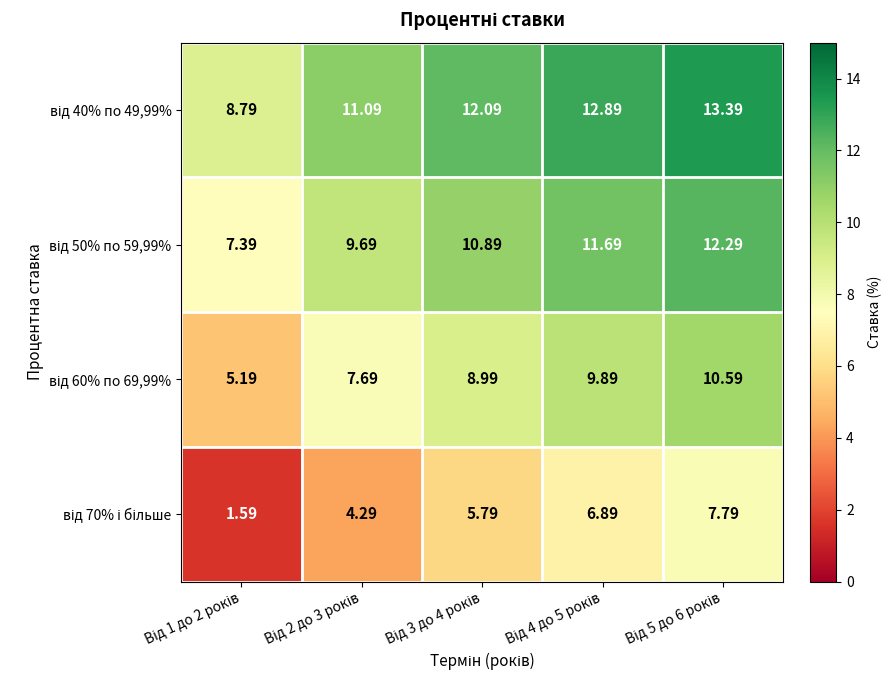

Between Від 3 до 4 років and Від 5 до 6 років, which series saw the biggest shift?

від 70% і більше